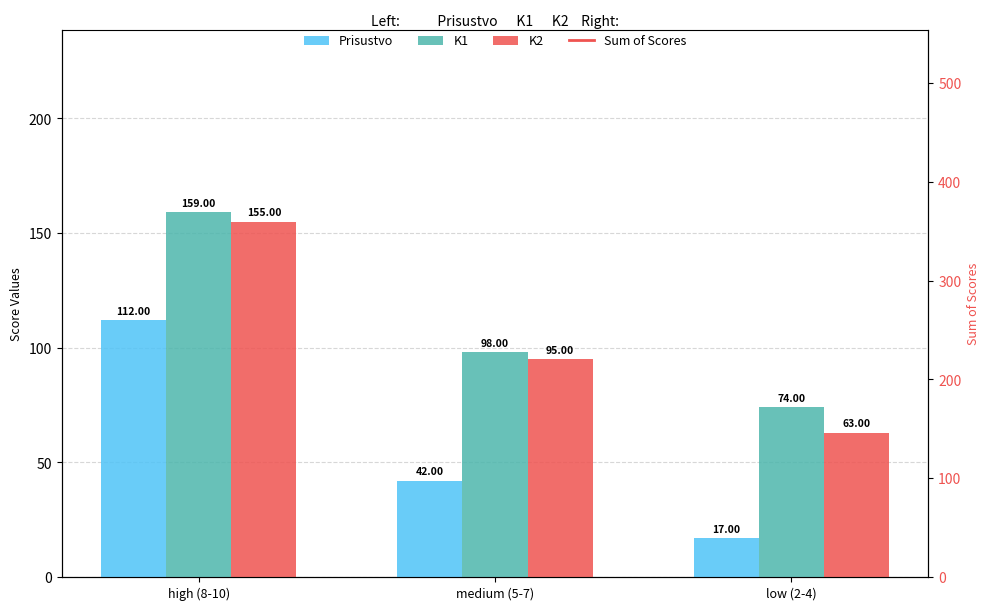

Between high (8-10) and medium (5-7), which is larger?

high (8-10)